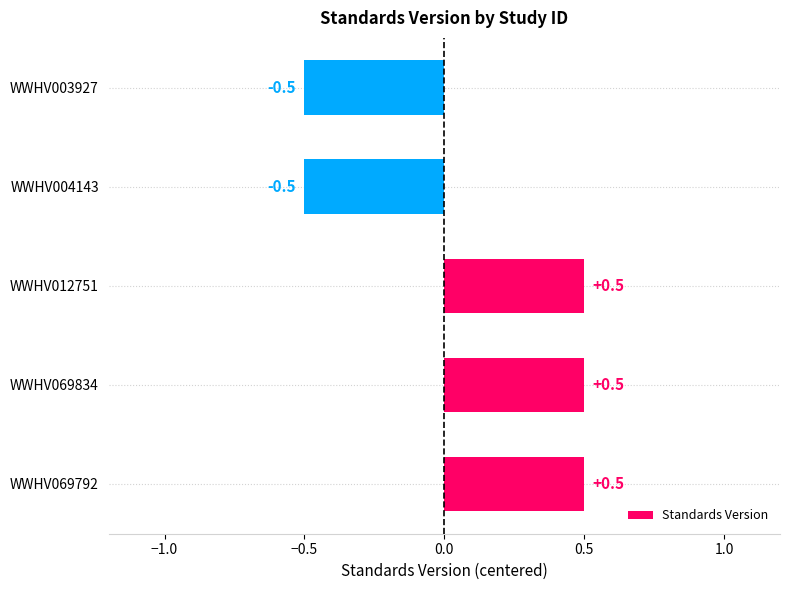

The value at WWHV003927 is -0.8. True or false?

False